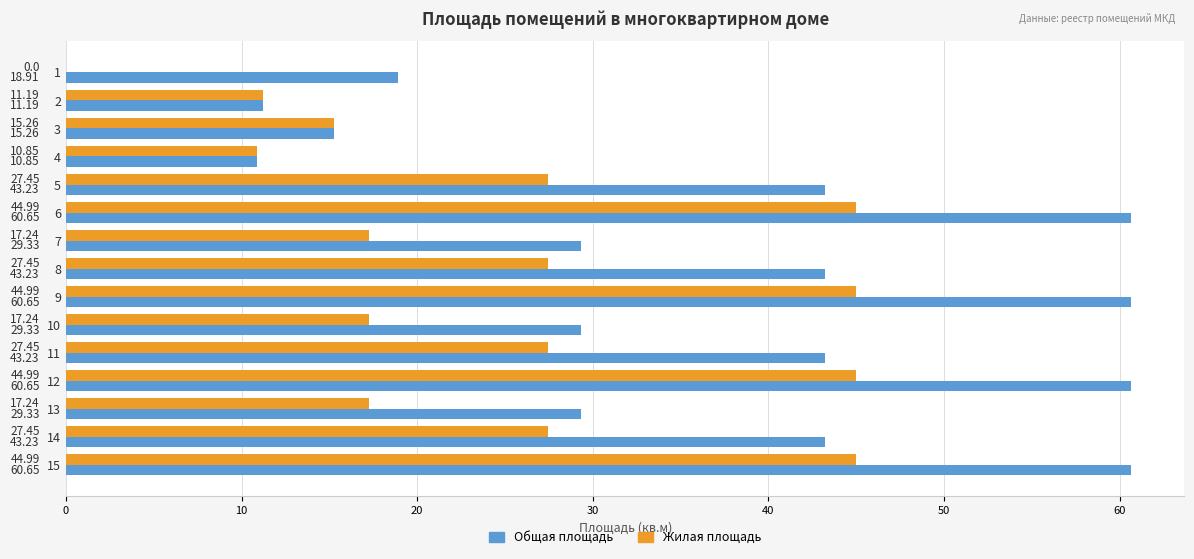

What are all the series names shown in the legend?

Общая площадь, Жилая площадь